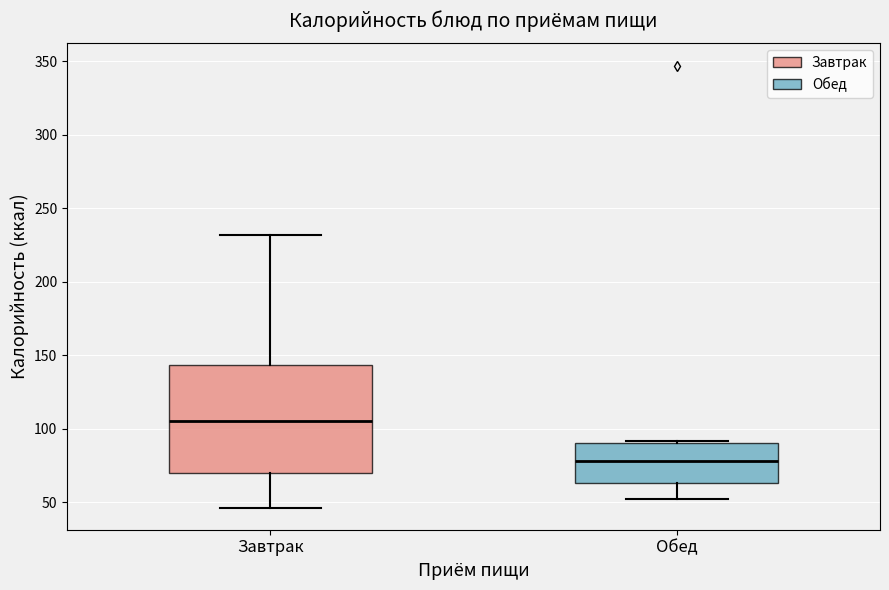

Reading left to right, read every box against the y-axis: the position of its median line, the range the box covers, and the ends of its whiskers. The values are not printed on the chart, so give them approximately, as read against the axis.

Завтрак: median 105, box 70 to 145, whiskers 45 to 230
Обед: median 80, box 65 to 90, whiskers 50 to 90